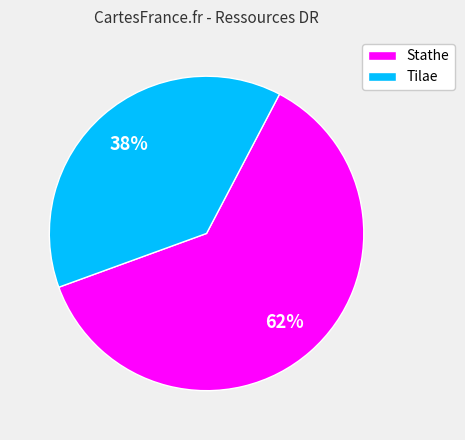

Do Stathe and Tilae together represent more than half of the pie?

Yes